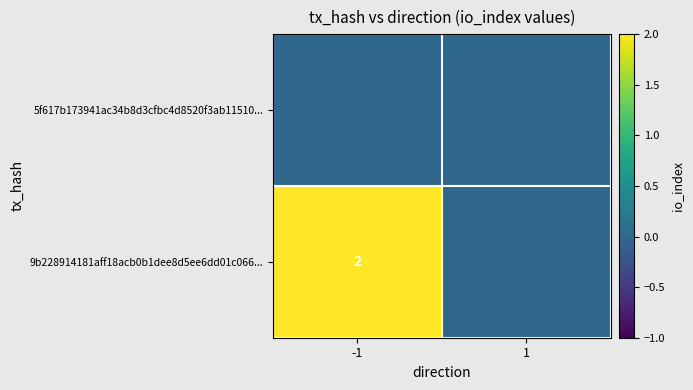

Which category has the lowest value in the 9b228914181aff18acb0b1dee8d5ee6dd01c066... series?

1